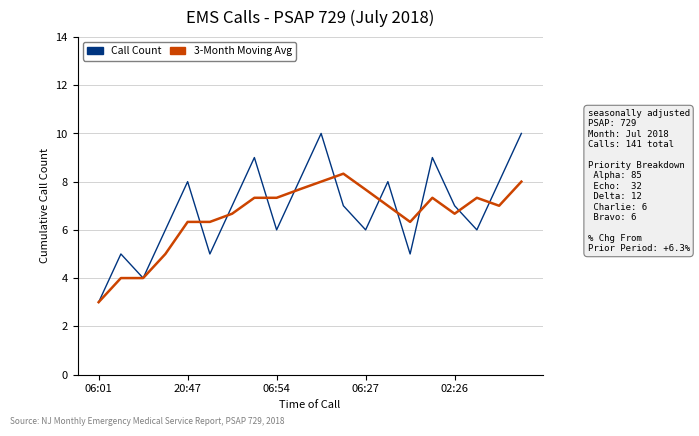

Which series has the widest spread of values?

Call Count